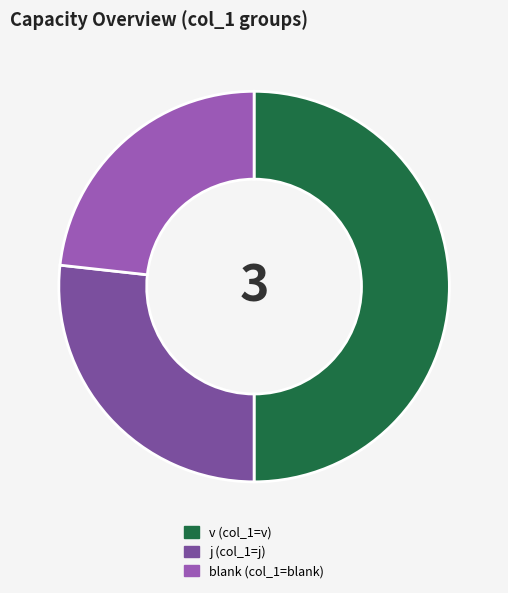

How many segments does this pie chart have?

3